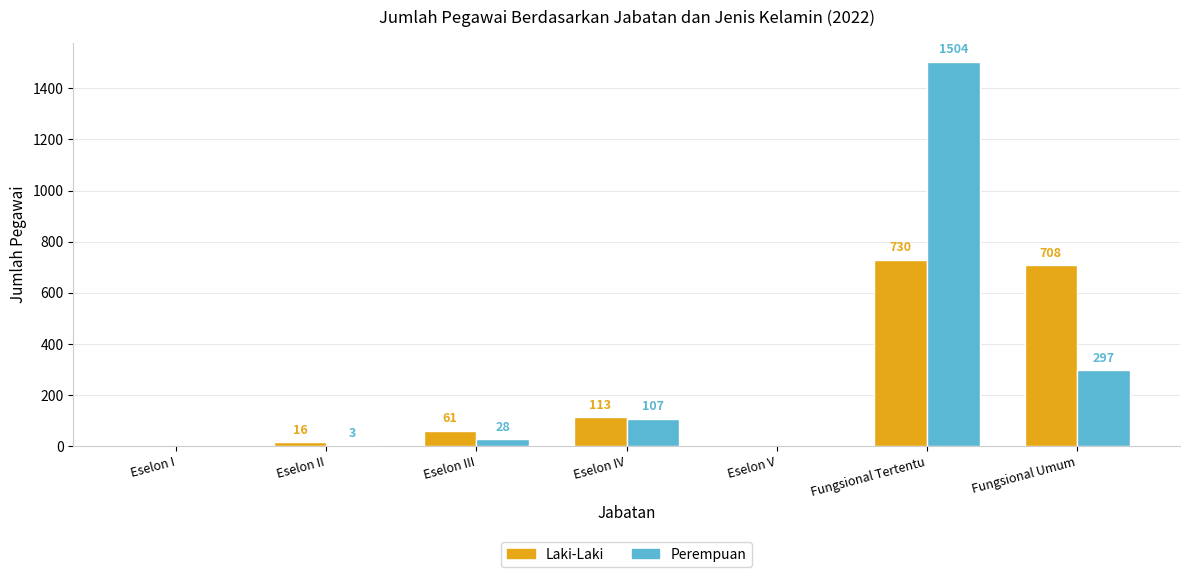

What is the spread (max minus min) of values at Eselon III?

33